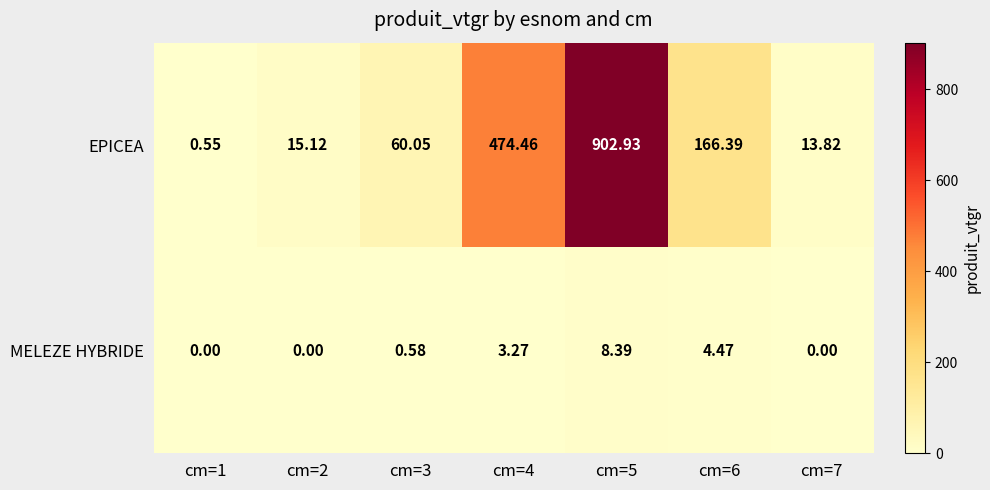

Which series has the widest spread of values?

EPICEA